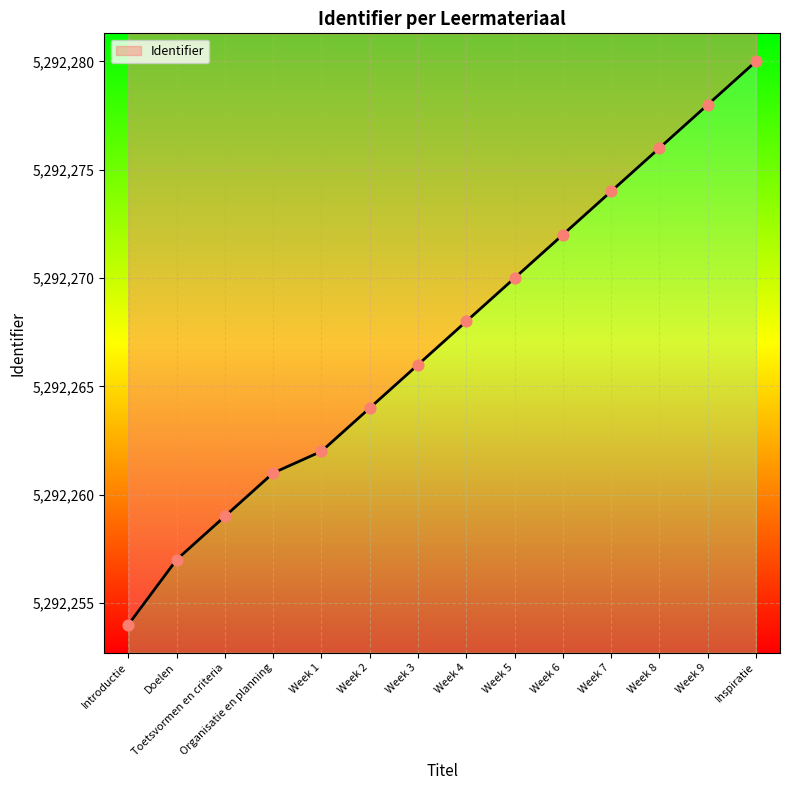

Approximately how many times larger is the value at Toetsvormen en criteria compared to Doelen?

1.0